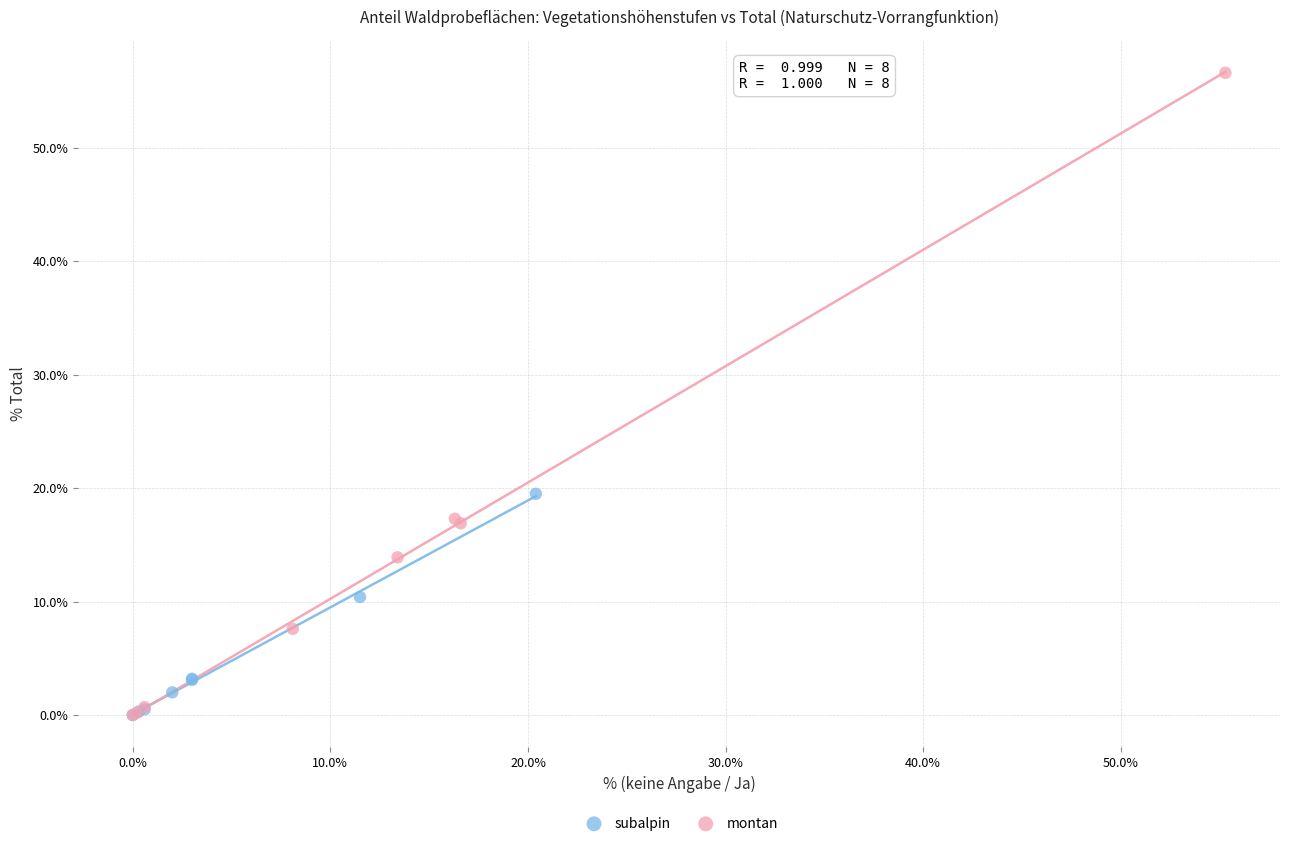

Which series contains the highest Y value?

montan